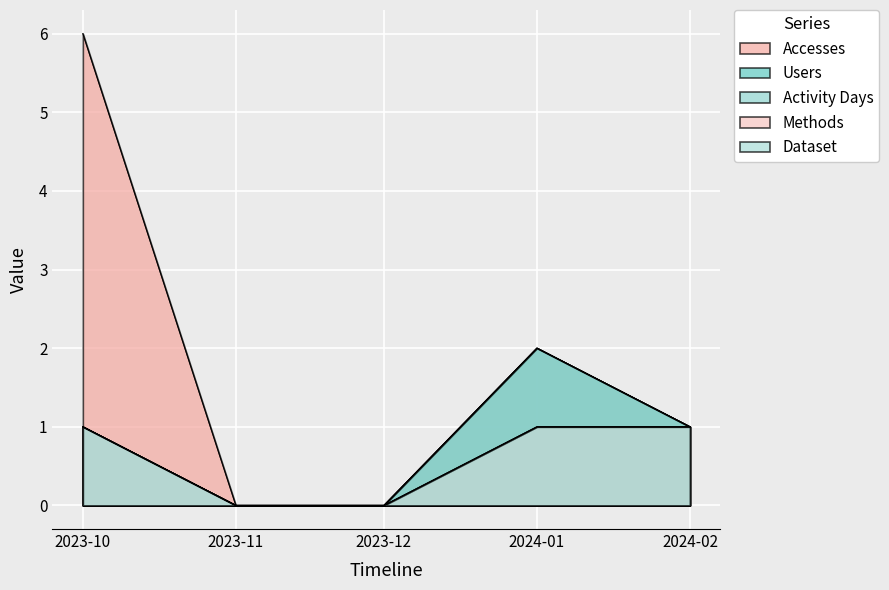

True or false: Activity Days has more than 2 interior local peaks.

False